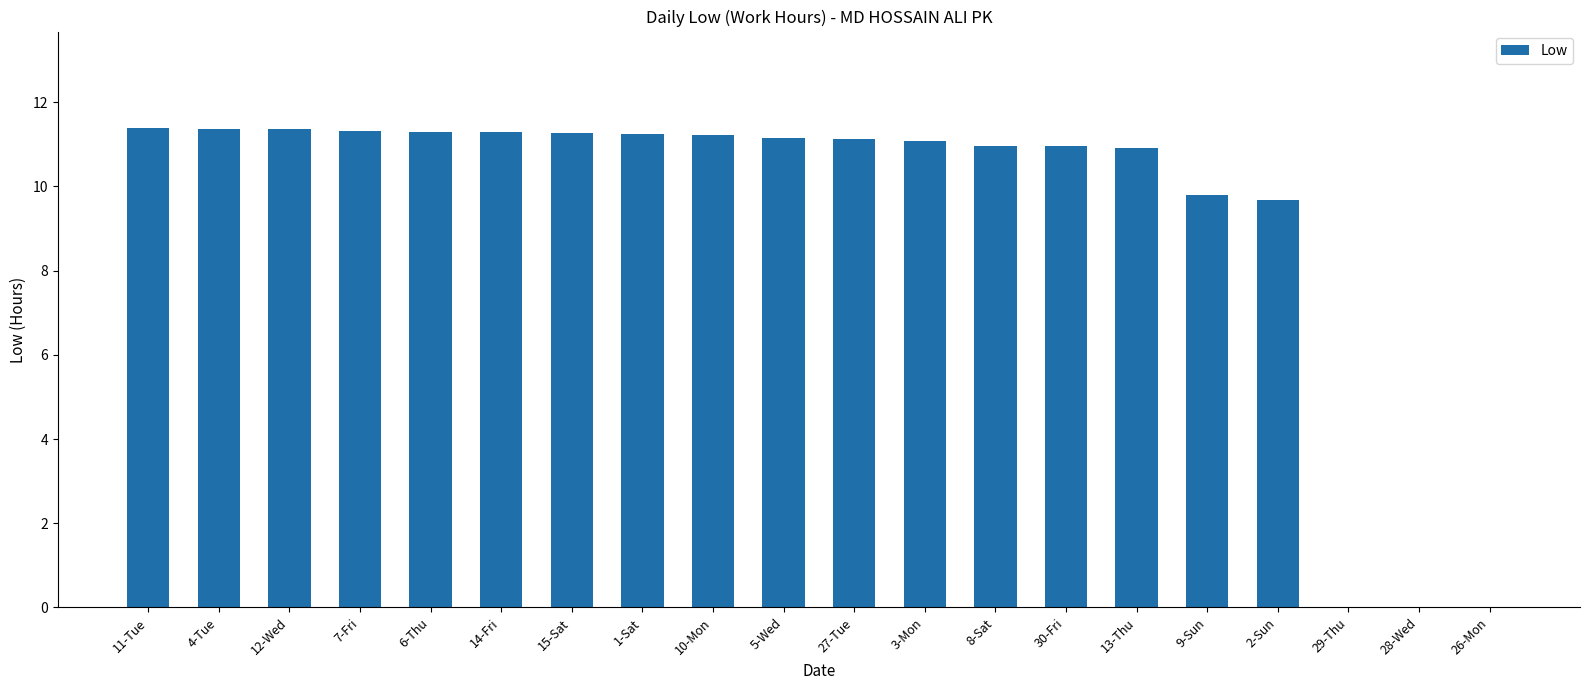

True or false: the data shows 10.9 at 30-Fri.

True